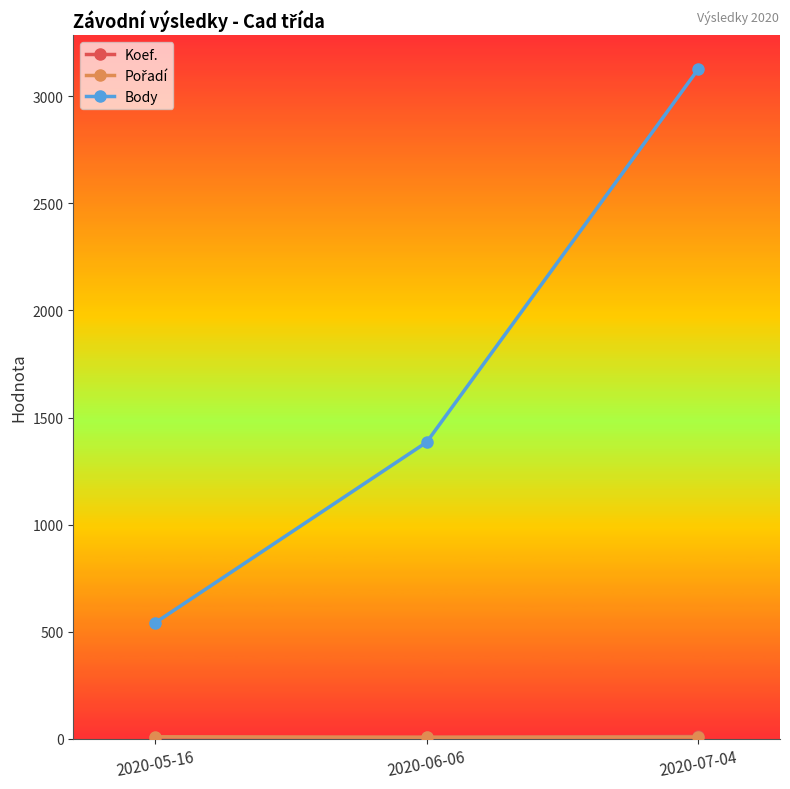

At which label is Body closest to 1834?

2020-06-06